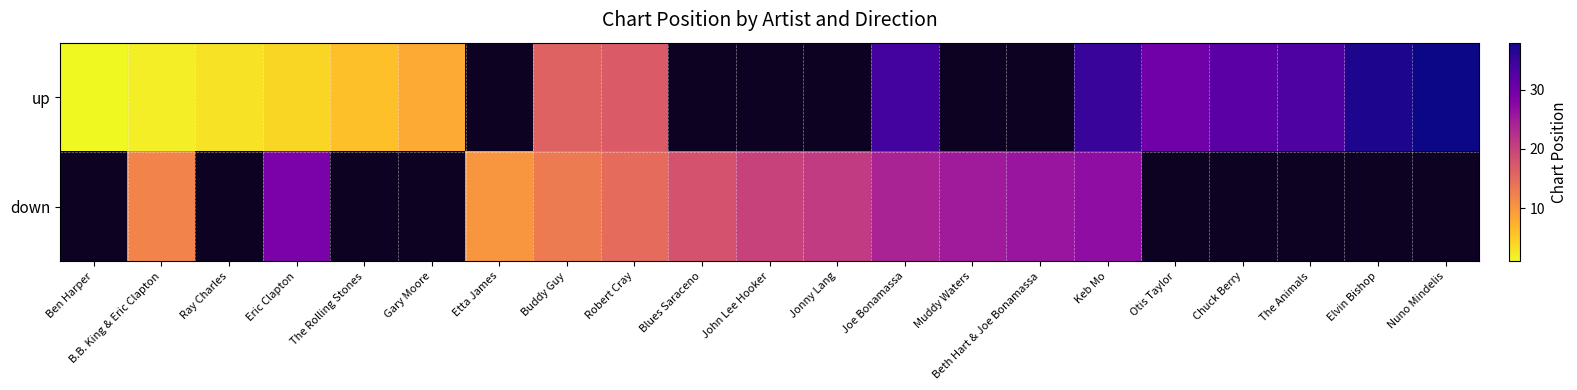

What is the total value across all series at Robert Cray?

32.0